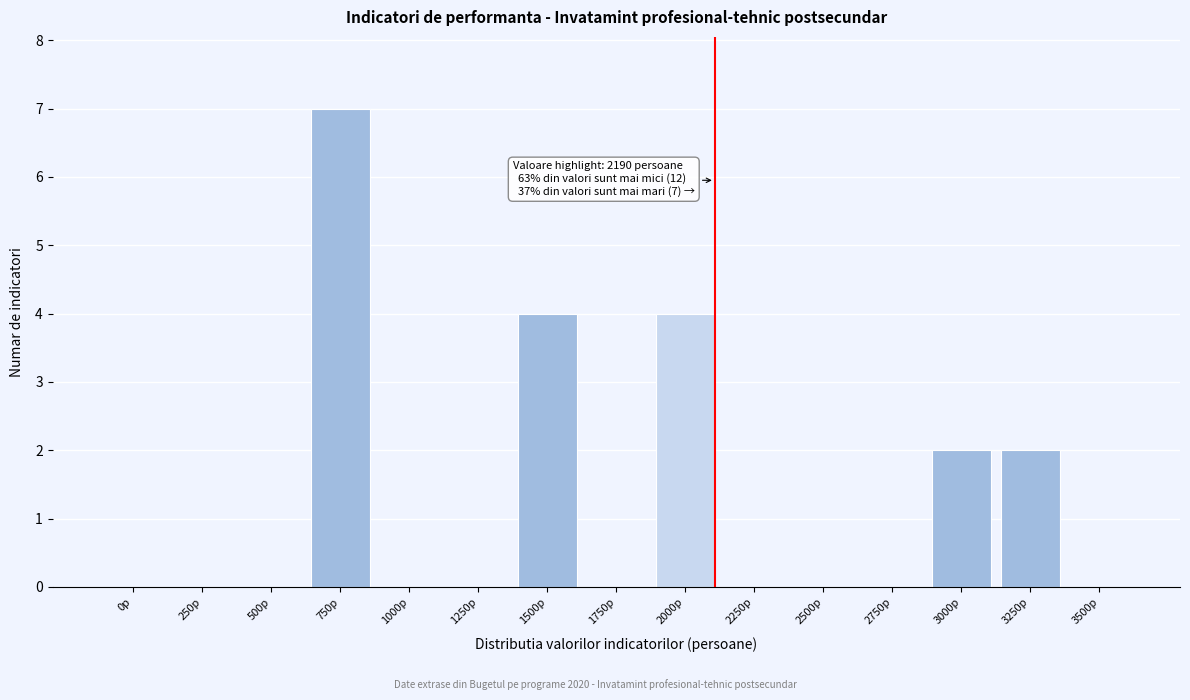

Reading left to right, transcribe all the data shown in this chart.

0p=0	250p=0	500p=0	750p=7	1000p=0	1250p=0	1500p=4	1750p=0	2000p=4	2250p=0	2500p=0	2750p=0	3000p=2	3250p=2	3500p=0